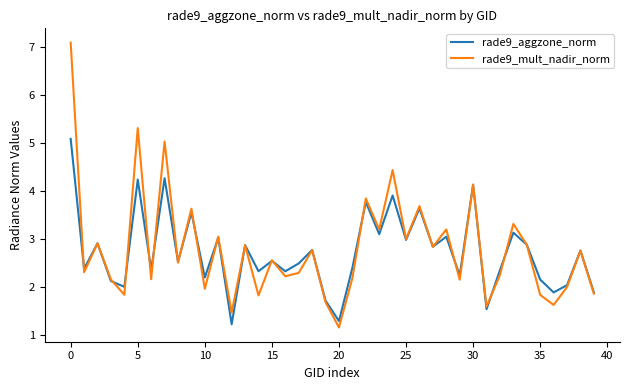

What is the highest value of the rade9_aggzone_norm series?

5.1